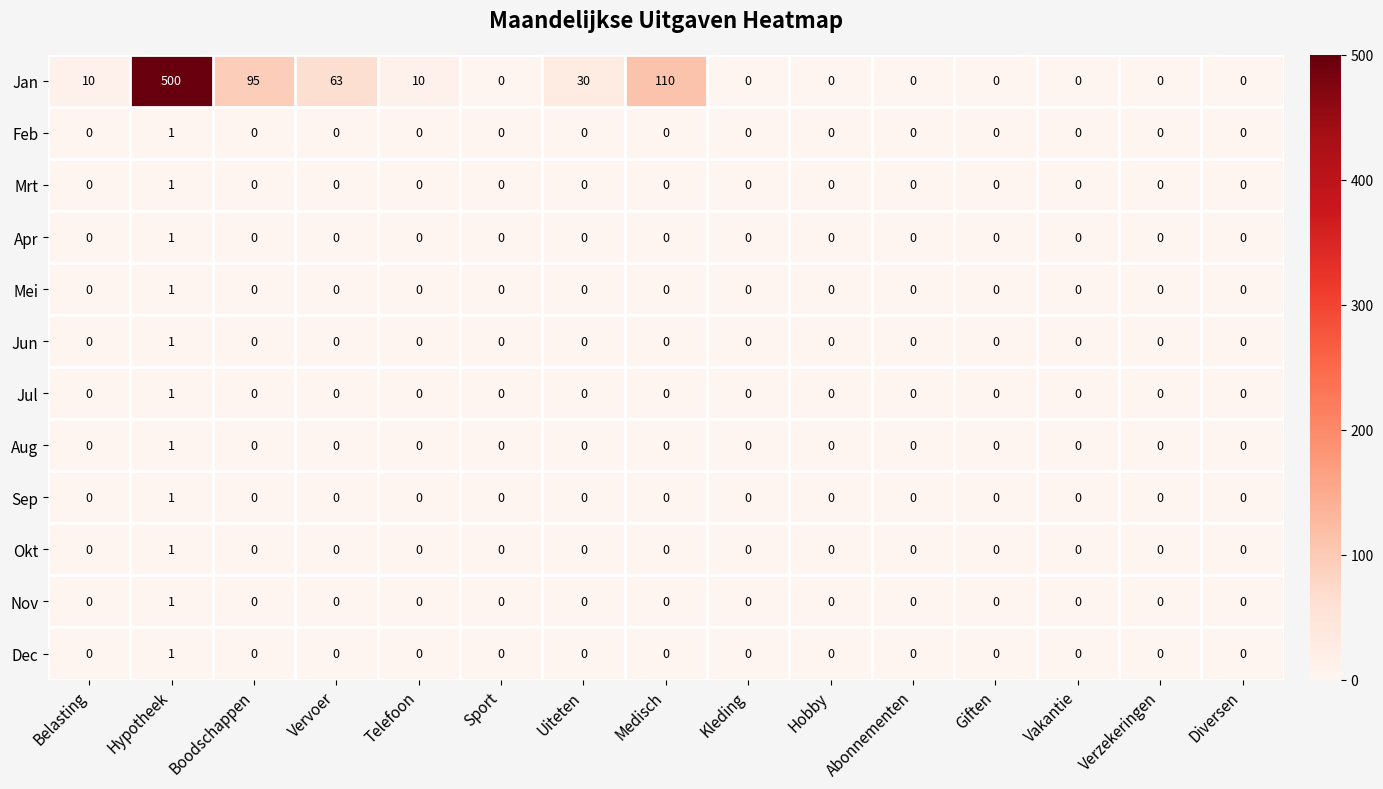

Which series has the widest spread of values?

Jan